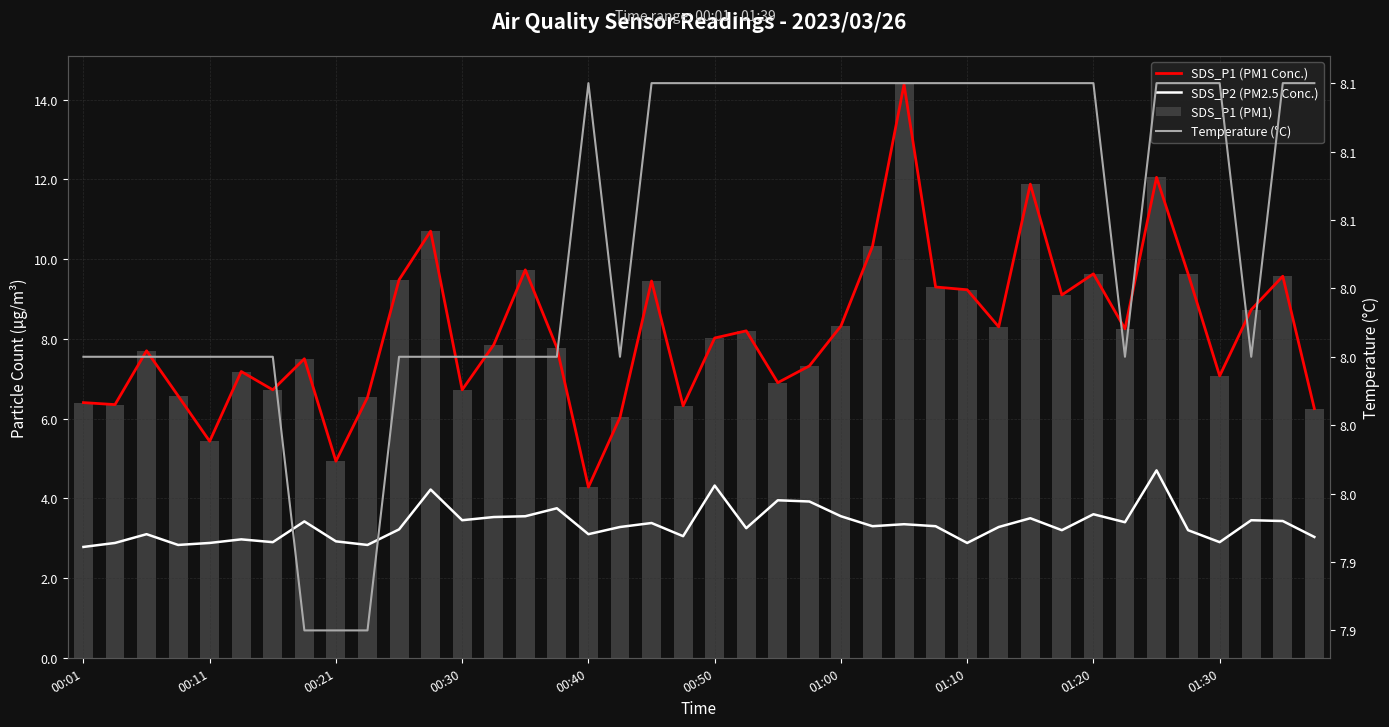

Which series has the largest range (max minus min)?

SDS_P1 (PM1 Conc.)